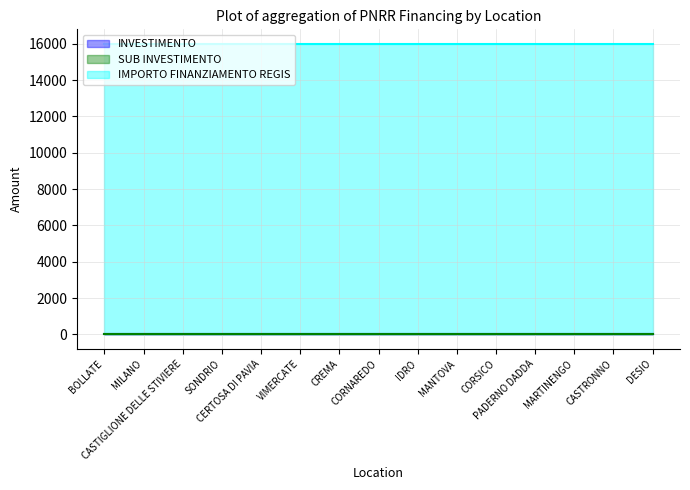

How many lines are shown in the chart?

3